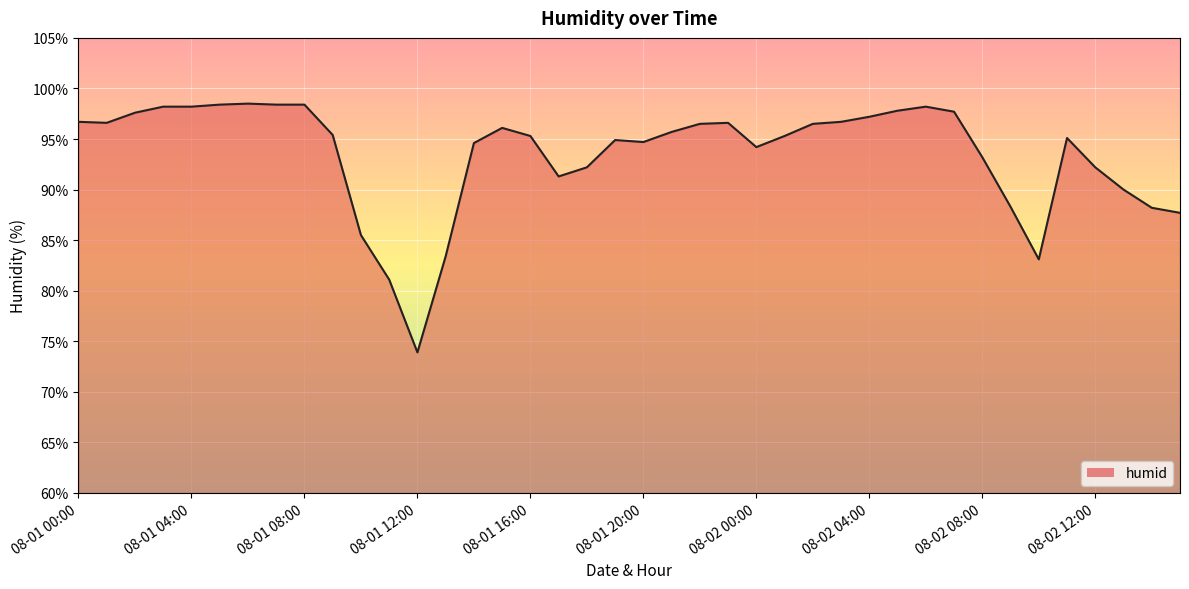

What is the difference between the maximum and minimum values?

24.6